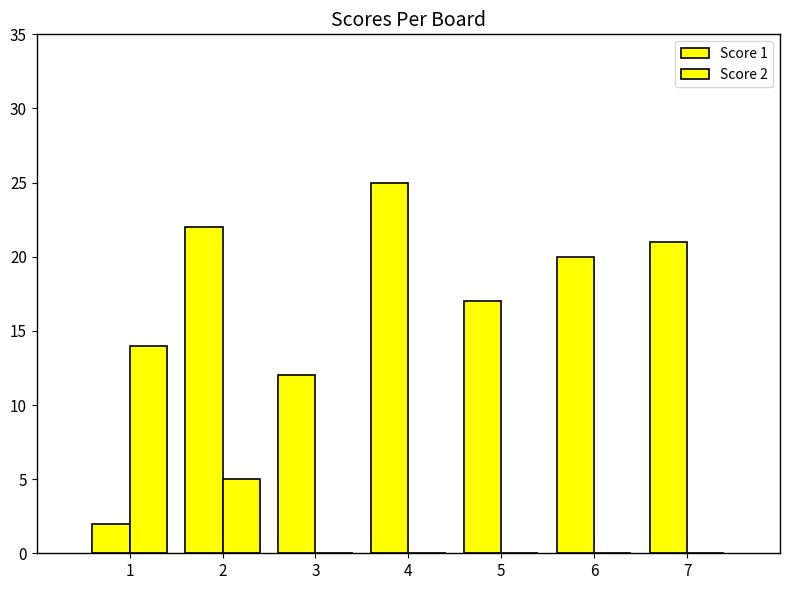

How many groups of bars are there?

7